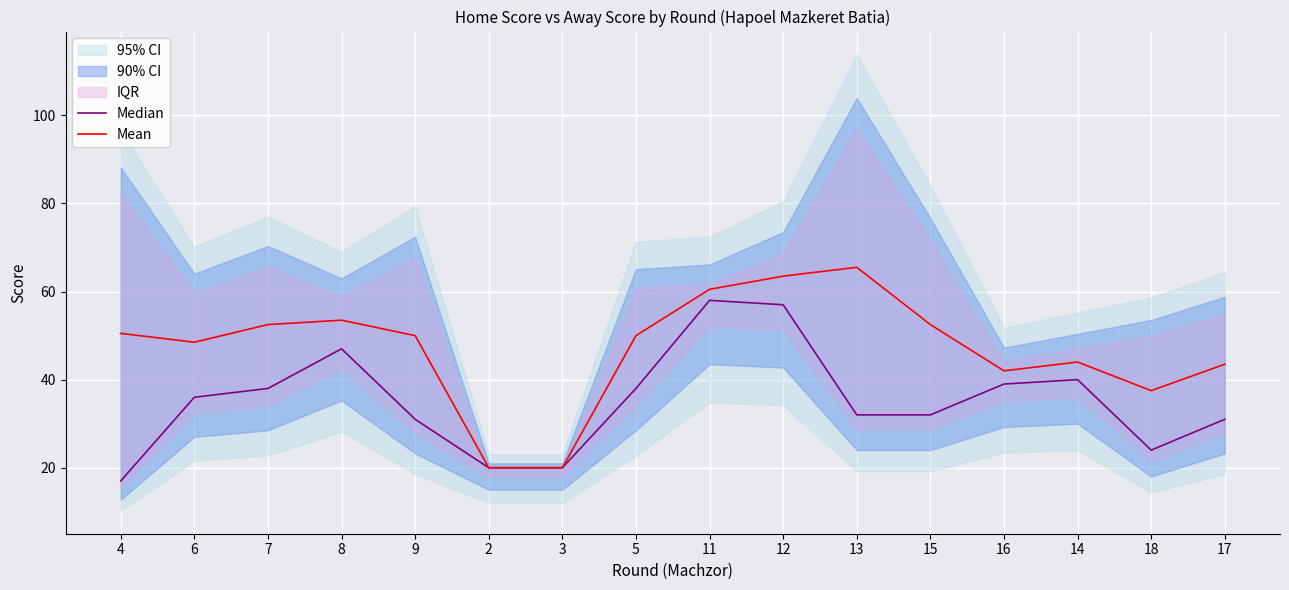

How many data points in Mean are less than 50?

7